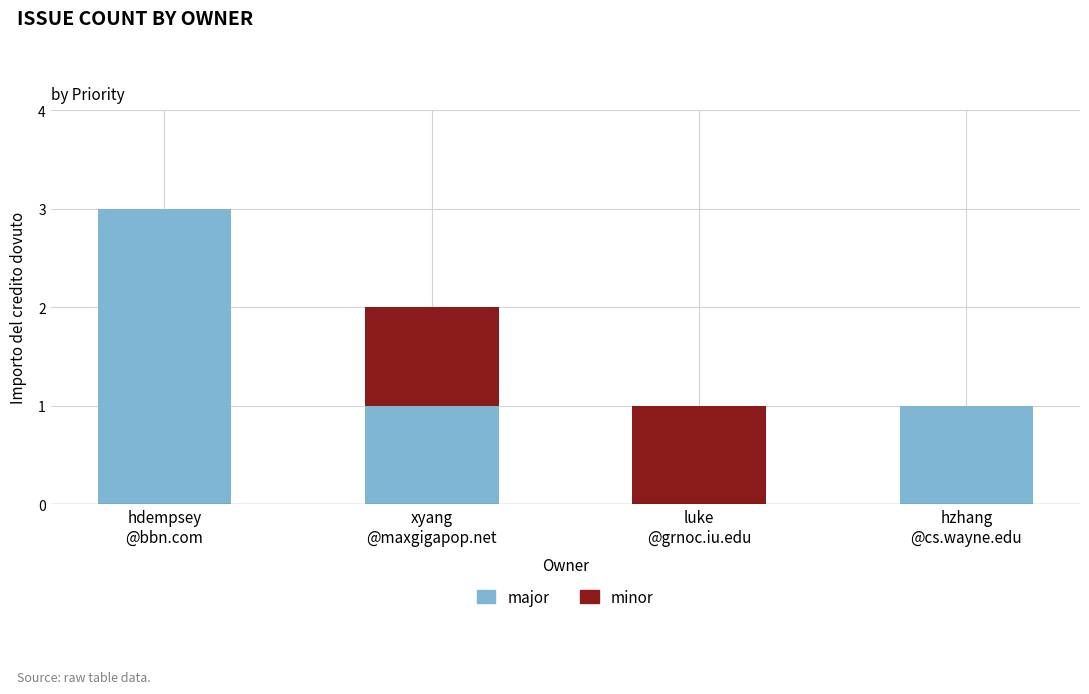

What is the sum of all major values?

5